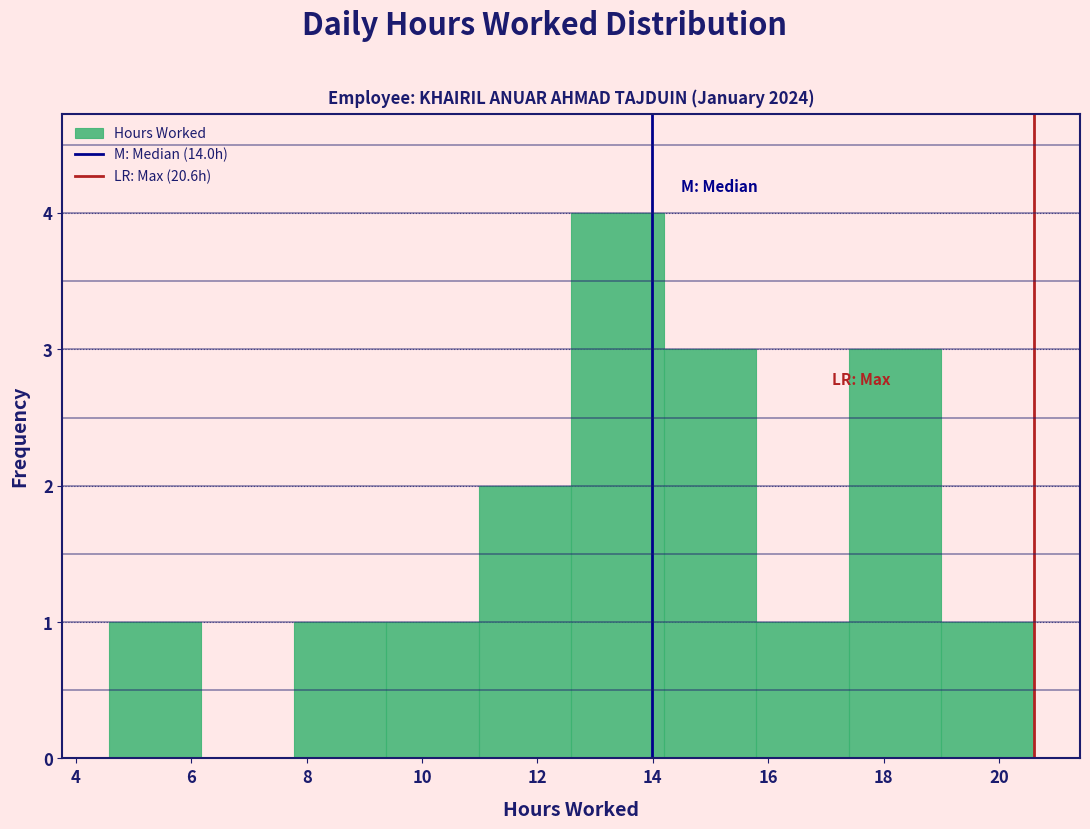

Reading left to right, transcribe this chart: for each bar, give the range it covers on the x-axis and its height. Neither the bar edges nor the heights are printed on the chart, so give them approximately, as read against the axes.

4.6 to 6.2: 1
6.2 to 7.8: 0
7.8 to 9.4: 1
9.4 to 11.0: 1
11.0 to 12.6: 2
12.6 to 14.2: 4
14.2 to 15.8: 3
15.8 to 17.4: 1
17.4 to 19.0: 3
19.0 to 20.6: 1